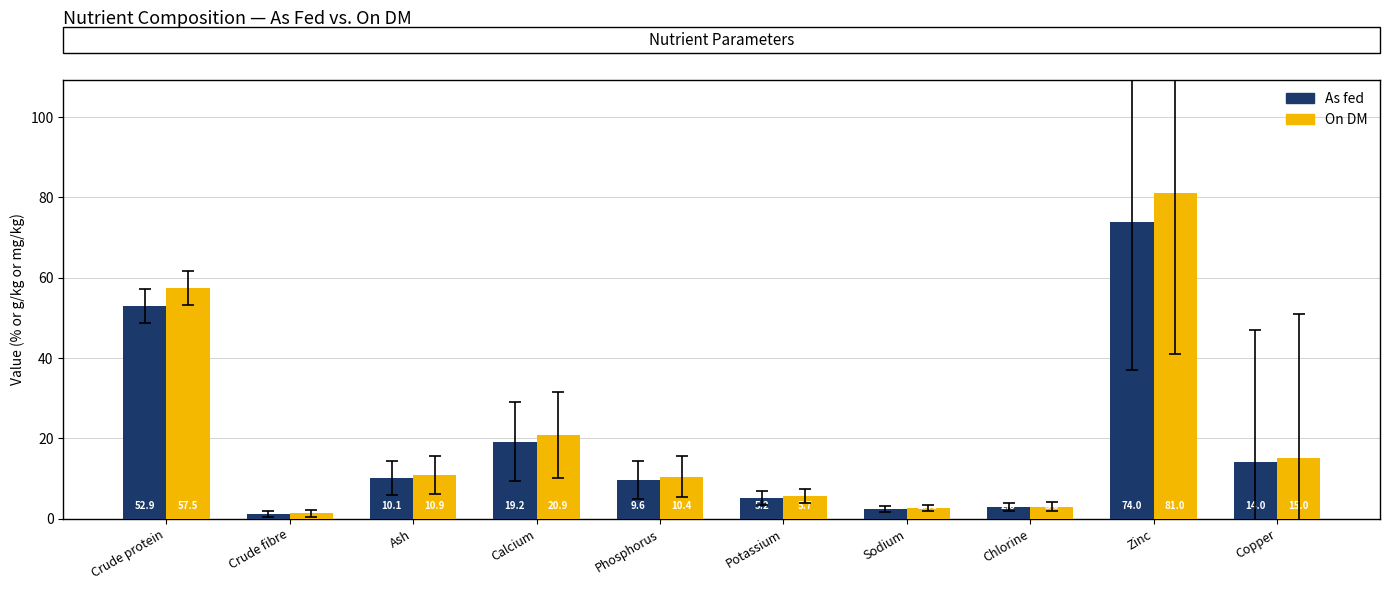

What is the difference between the As fed values at Sodium and Copper?

11.6